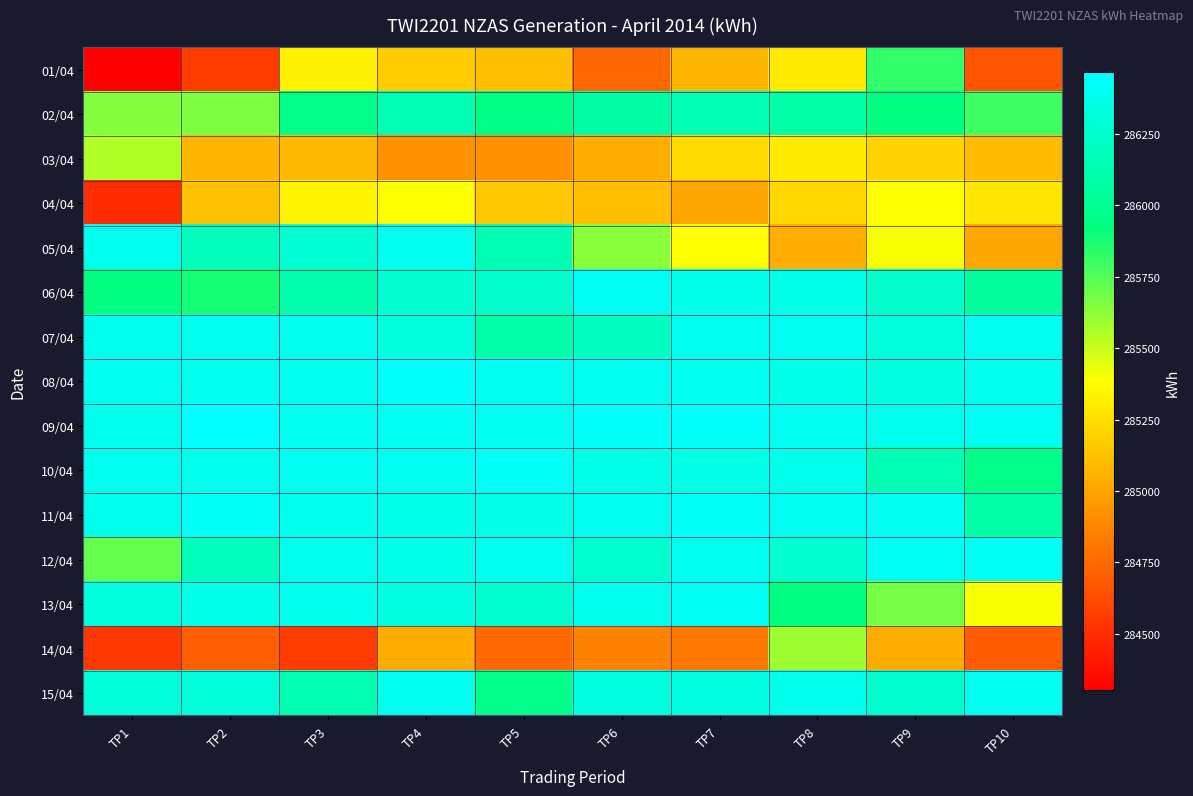

Which label corresponds to the smallest value in the chart?

TP1